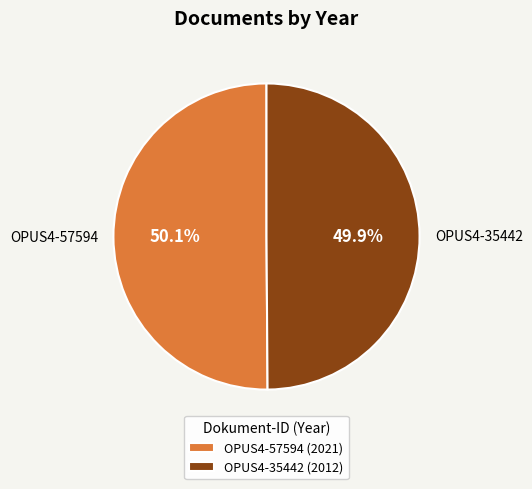

What percentage is the OPUS4-35442 slice, to the nearest percent?

50%